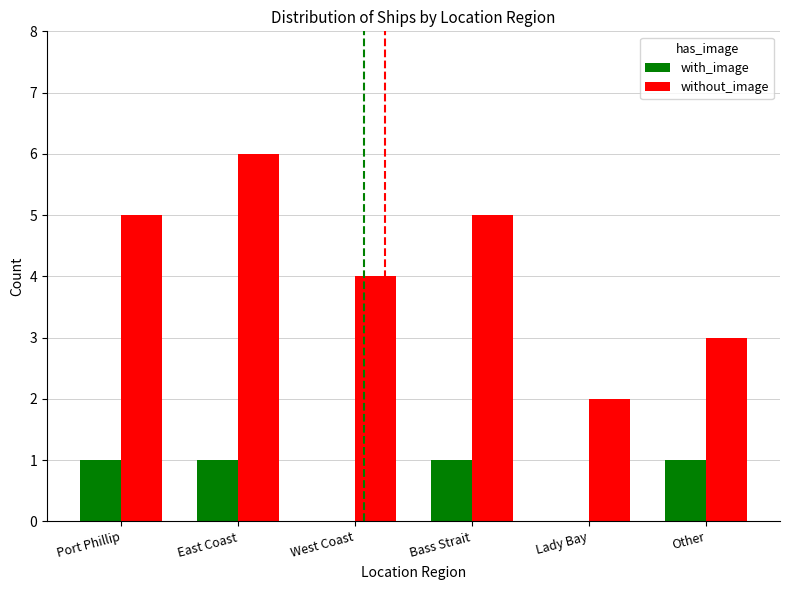

Is the value of with_image at East Coast greater than the value of without_image at West Coast?

No